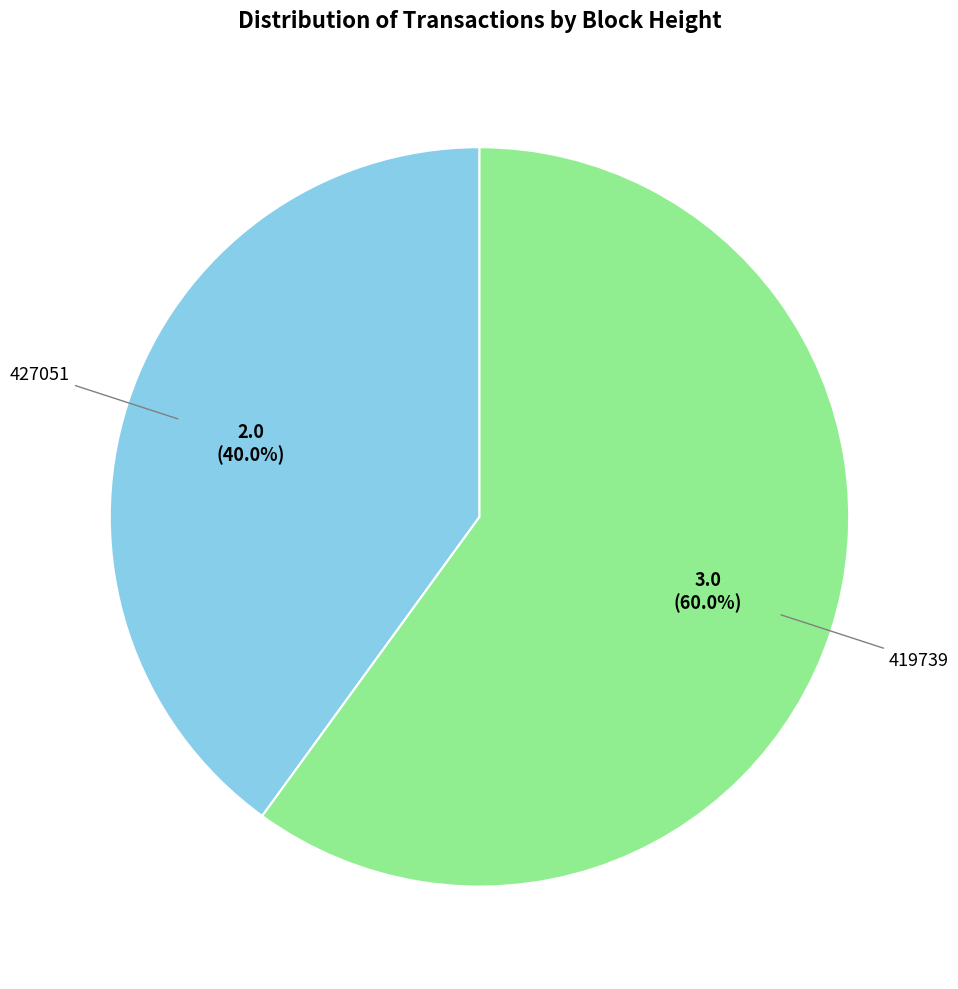

Count the number of slices in the pie.

2